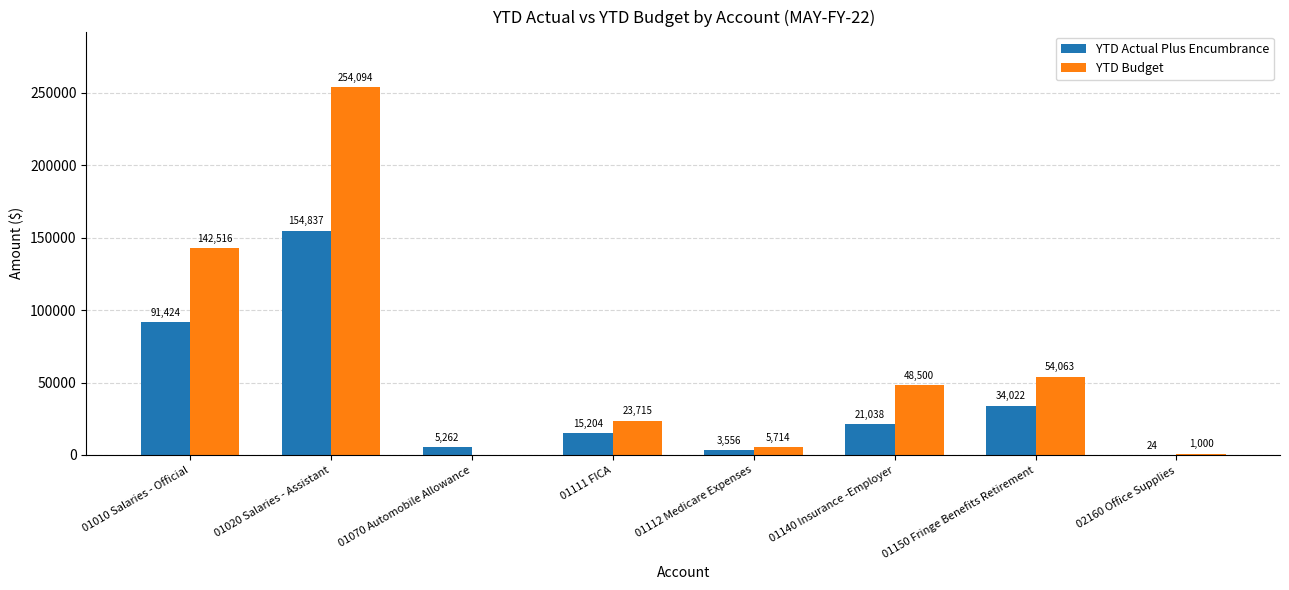

What is the maximum value for YTD Actual Plus Encumbrance?

154837.3